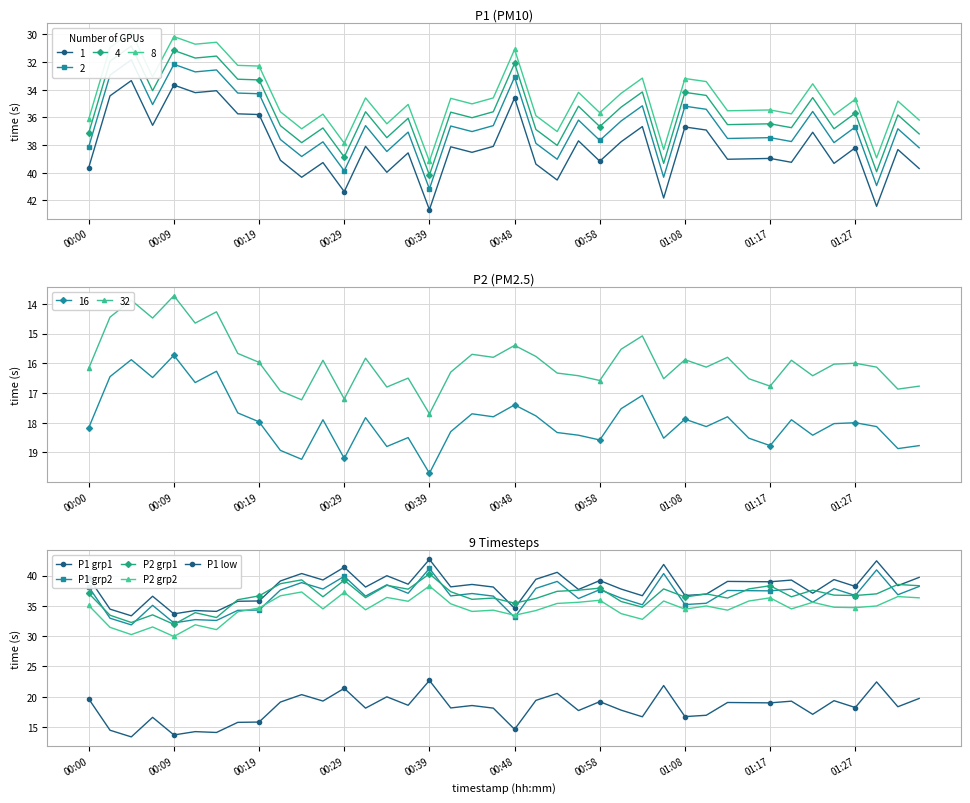

The value of P2 grp2 at 25 is 53.4. True or false?

False